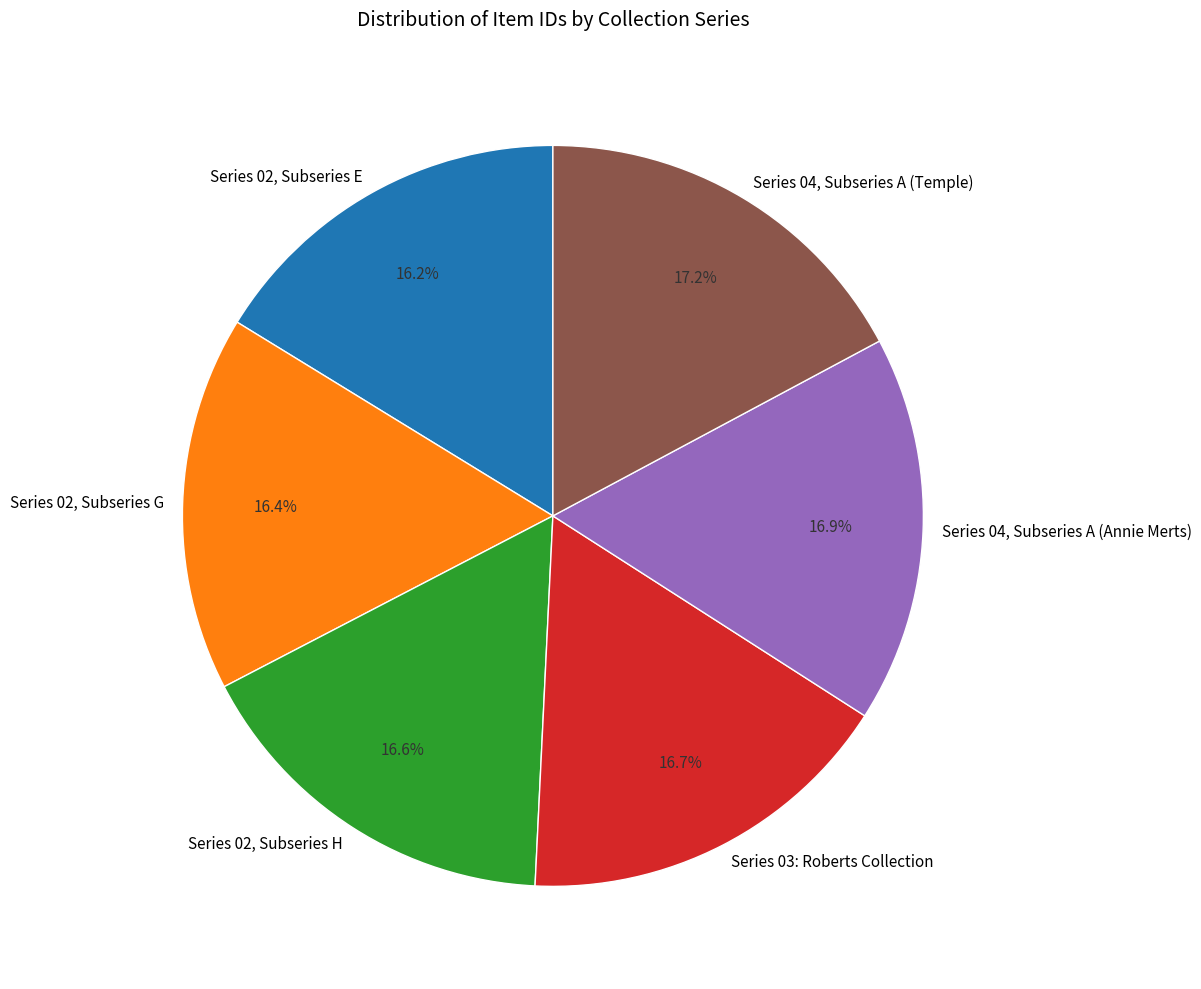

How many slices are in this pie chart?

6